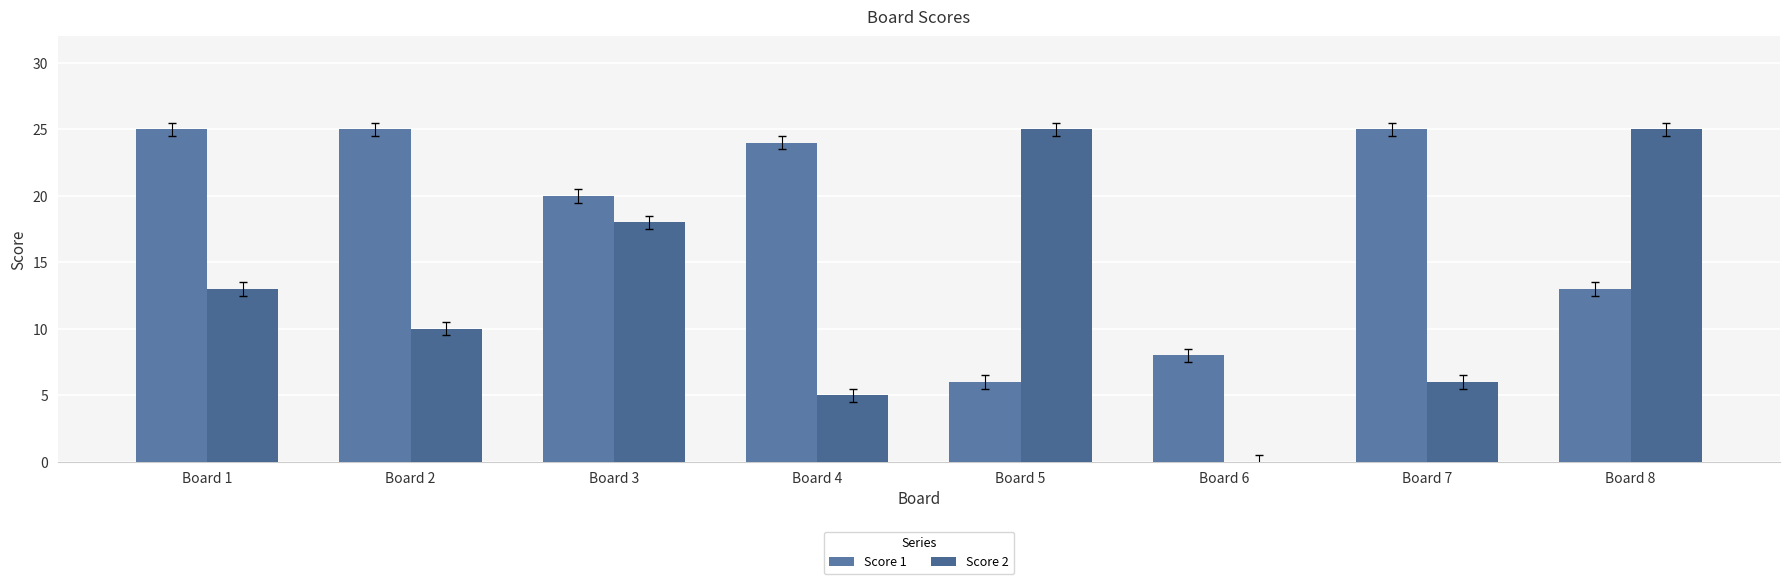

What is the value of the Score 2 bar at the 7th from the left?

6